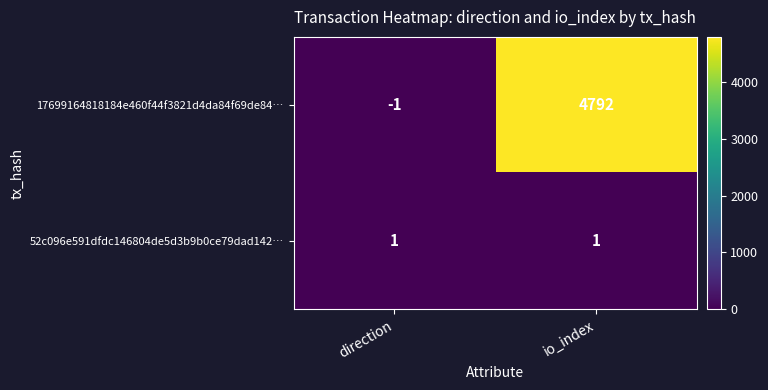

List the series in order of their peak value, lowest first.

52c096e591dfdc146804de5d3b9b0ce79dad142…, 17699164818184e460f44f3821d4da84f69de84…